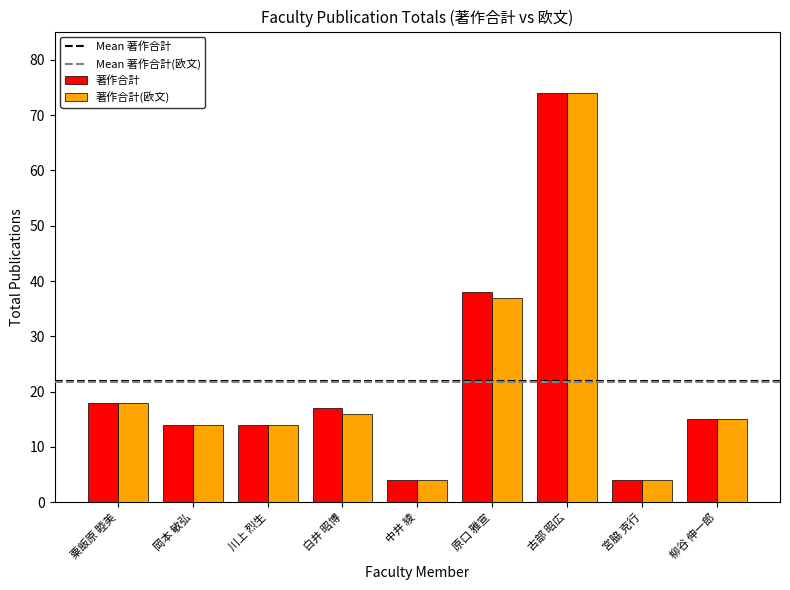

Which series changed the most between 原口 雅宣 and 古部 昭広?

著作合計(欧文)